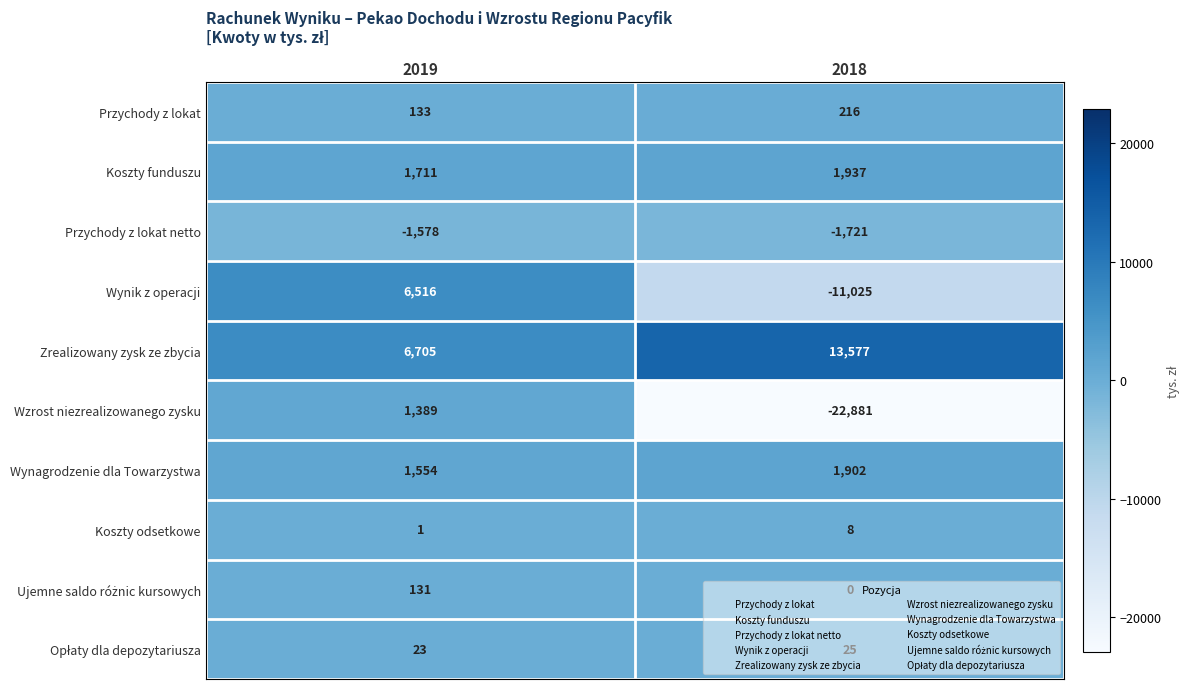

Between 2019 and 2018, which series saw the biggest shift?

Wzrost niezrealizowanego zysku